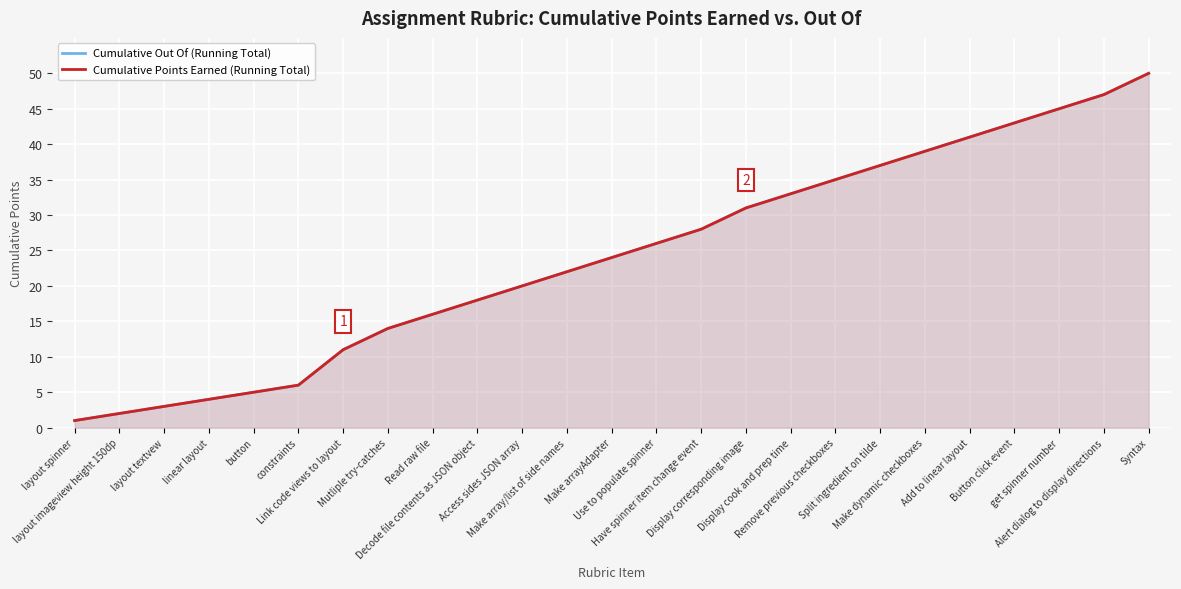

What is the label of the 7th point from the right?

Split ingredient on tilde